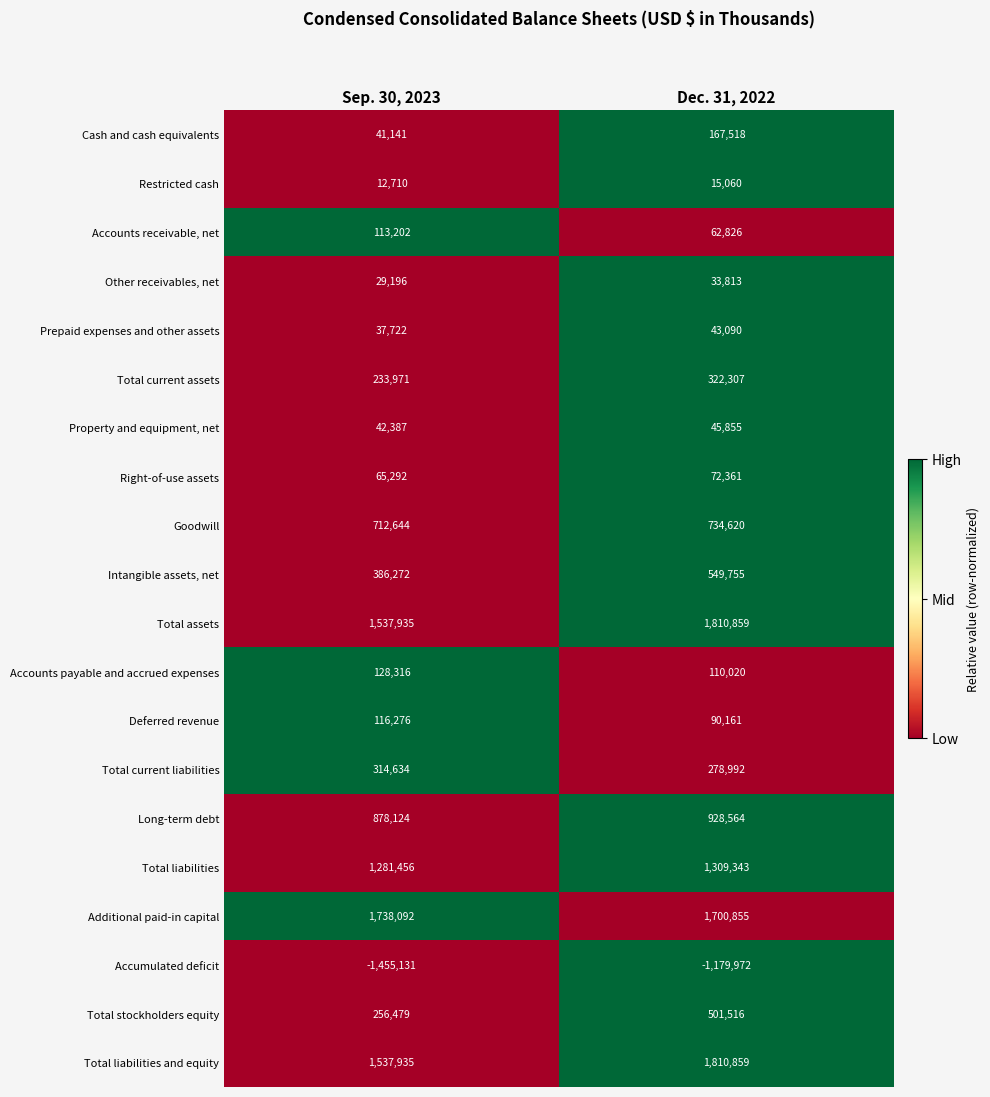

At how many categories does at least one series exceed 0?

2